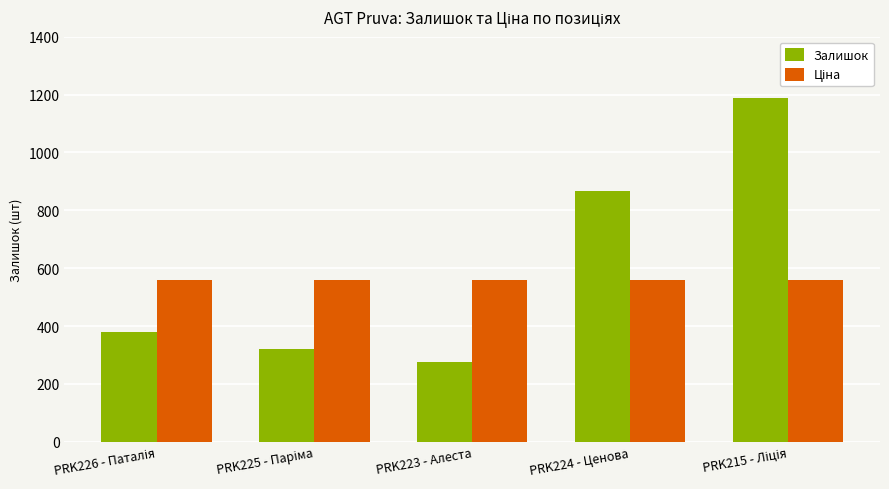

What is the difference between the second highest and minimum values in the Залишок series?

590.0